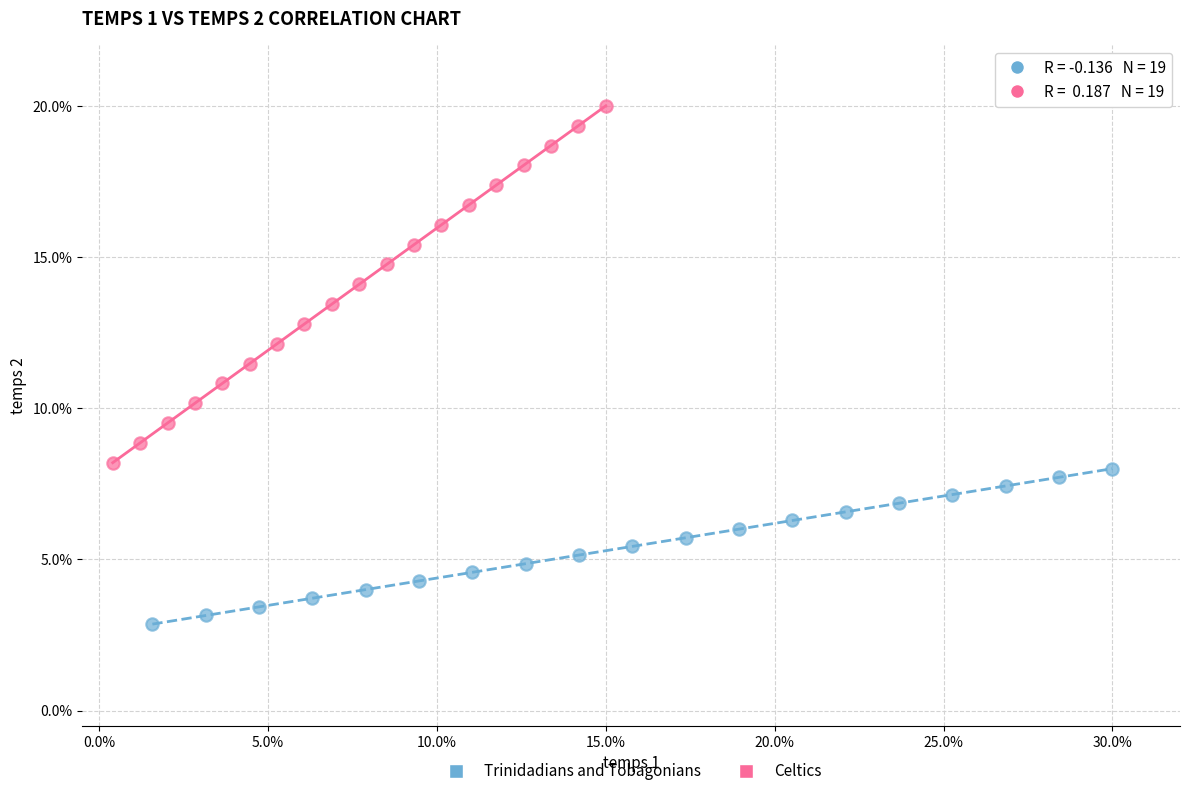

Which series contains the lowest Y value?

Trinidadians and Tobagonians